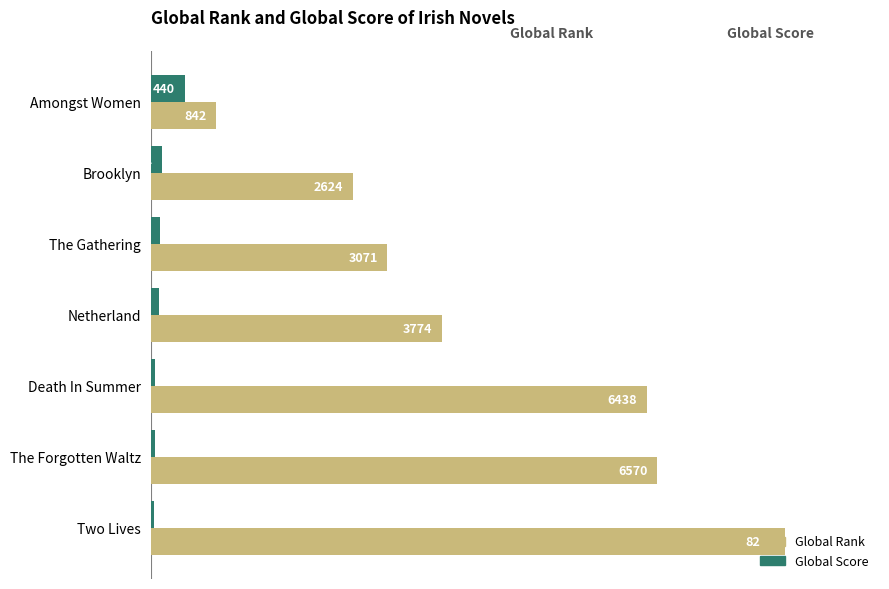

At which category does the chart reach its peak across all series?

Two Lives